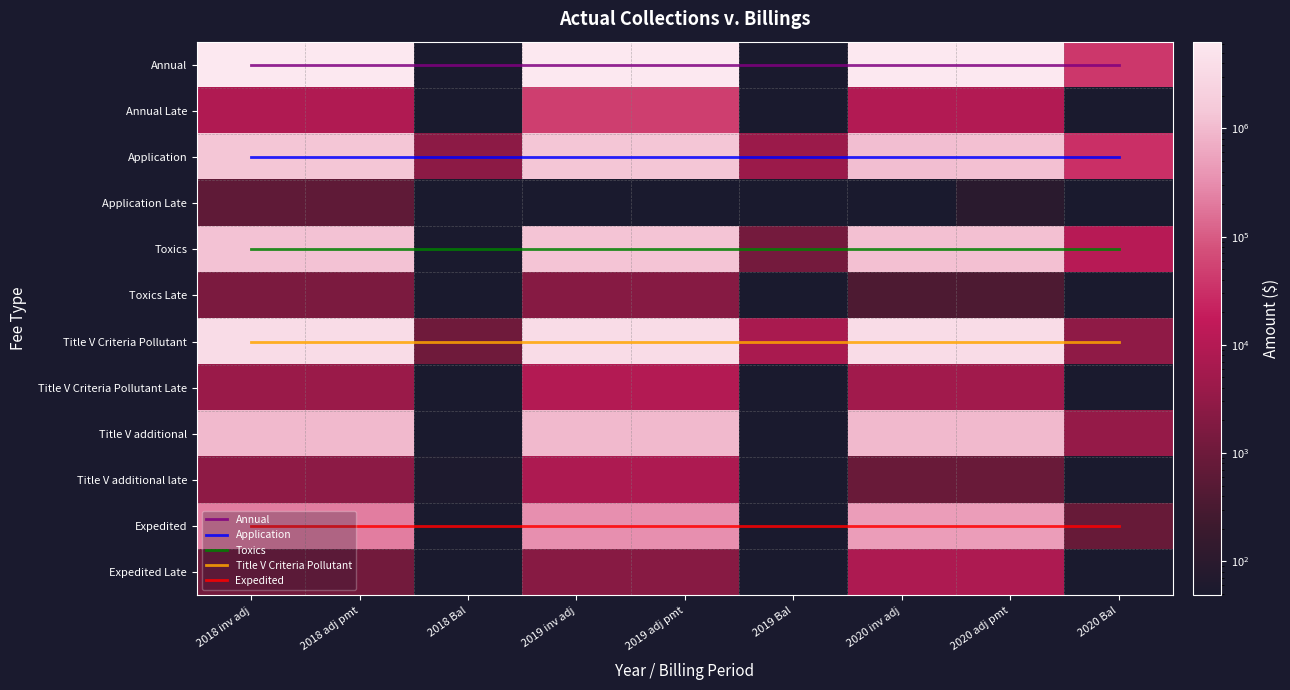

At which label does Application reach its peak?

3